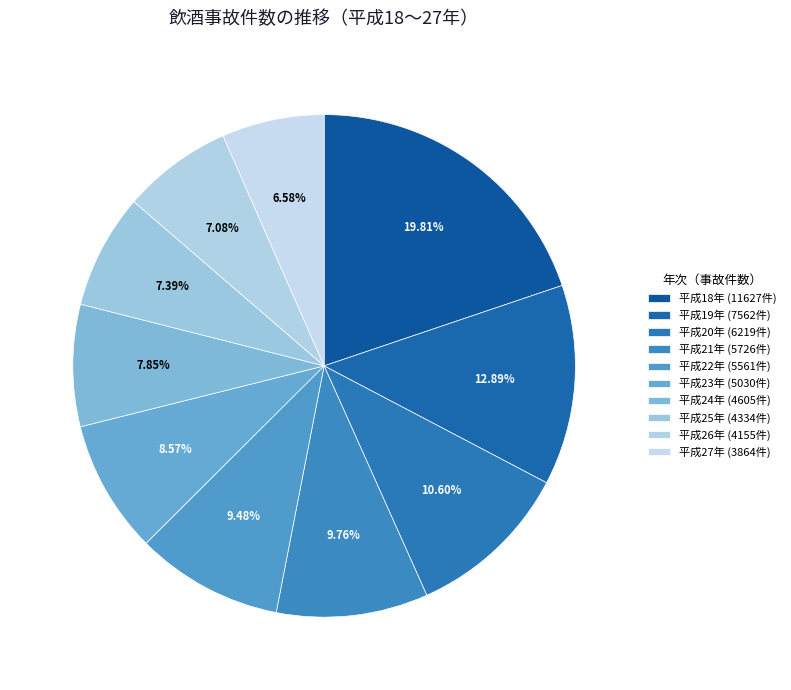

How many segments does this pie chart have?

10